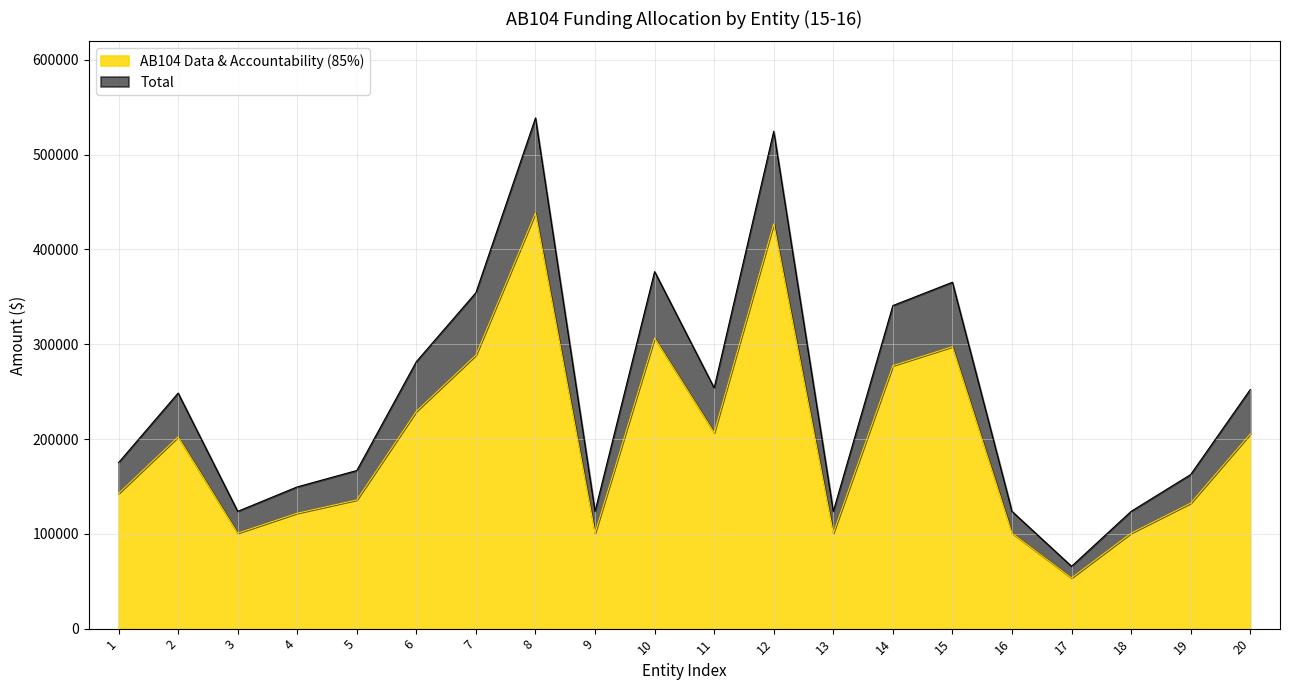

Between 4 and 2, which is larger?

2